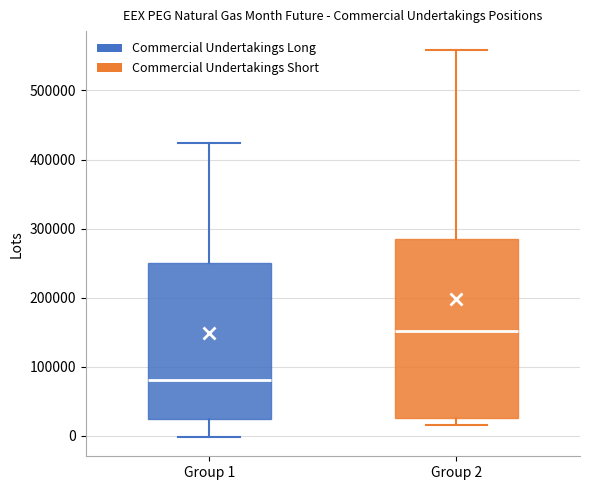

Reading left to right, transcribe this box plot: for each box, give where its median line is, the range the box spans, and where its two whiskers end, as read against the y-axis. The values are not printed on the chart, so give them approximately, as read against the axis.

Group 1: median 80000, box 30000 to 250000, whiskers 0 to 420000
Group 2: median 150000, box 30000 to 290000, whiskers 20000 to 560000